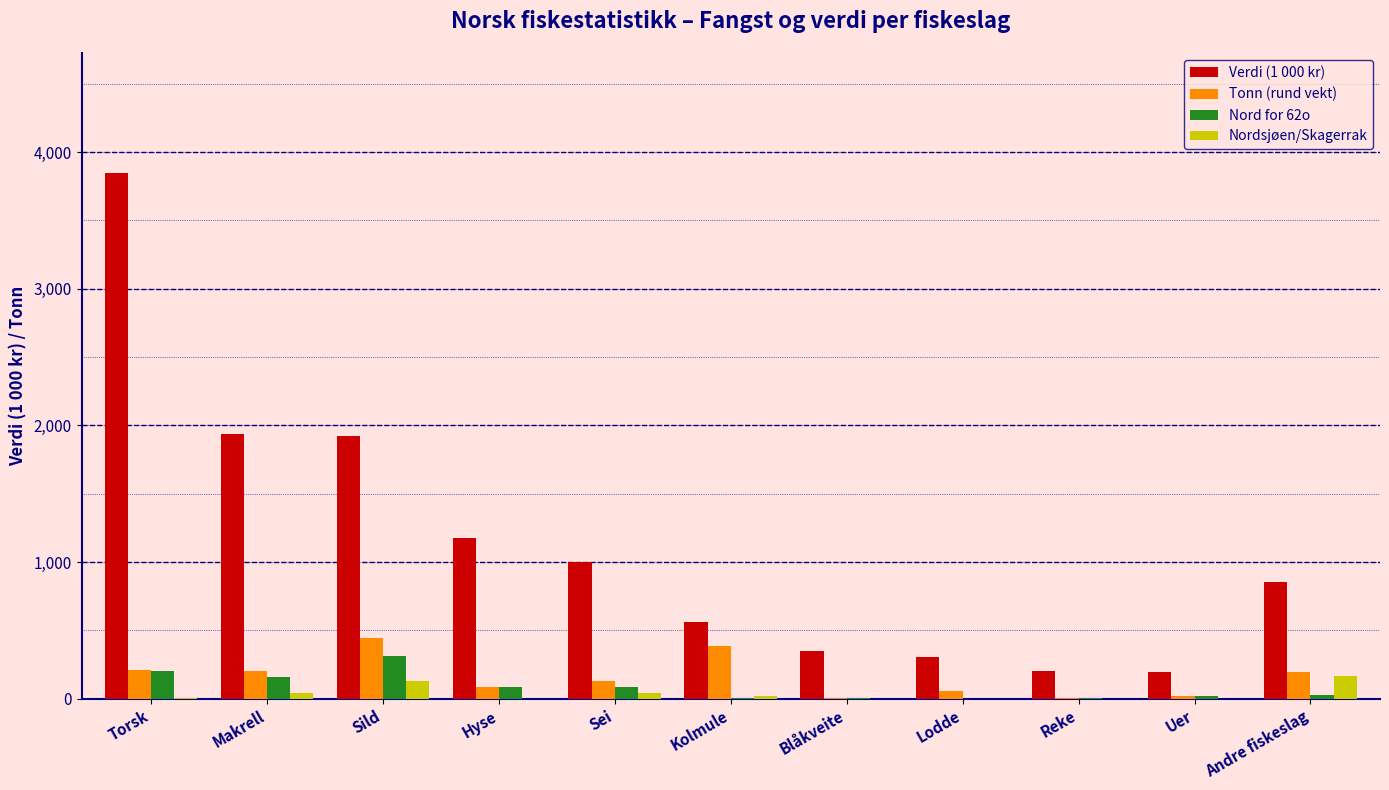

True or false: Verdi (1 000 kr) has a value of 349.1 at Blåkveite.

True